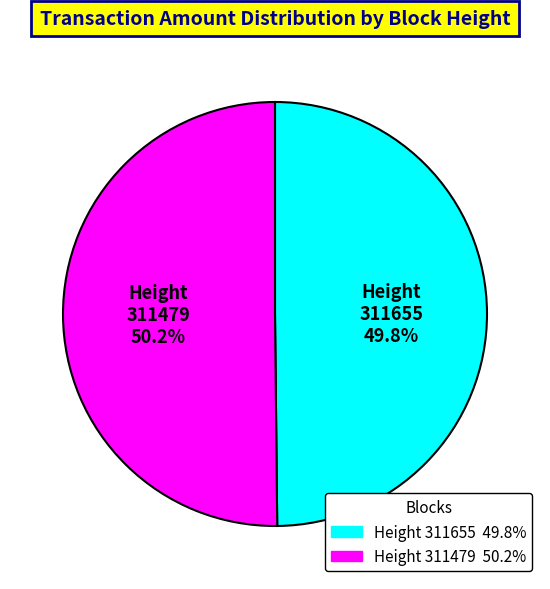

Does any single category account for the majority?

Yes